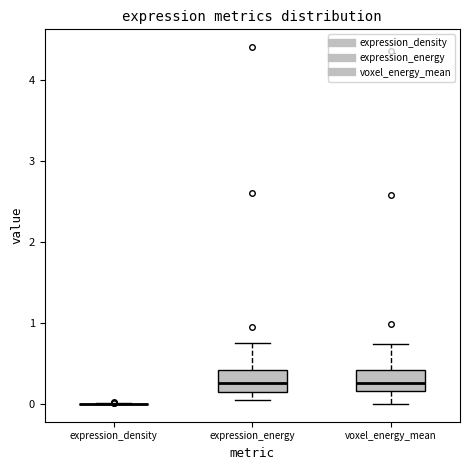

Reading left to right, read every box against the y-axis: the position of its median line, the range the box covers, and the ends of its whiskers. The values are not printed on the chart, so give them approximately, as read against the axis.

expression_density: box collapsed to a line at 0.0, whiskers 0.0 to 0.0
expression_energy: median 0.3, box 0.1 to 0.4, whiskers 0.1 (just below the box's lower edge) to 0.8
voxel_energy_mean: median 0.3, box 0.2 to 0.4, whiskers 0.0 to 0.7